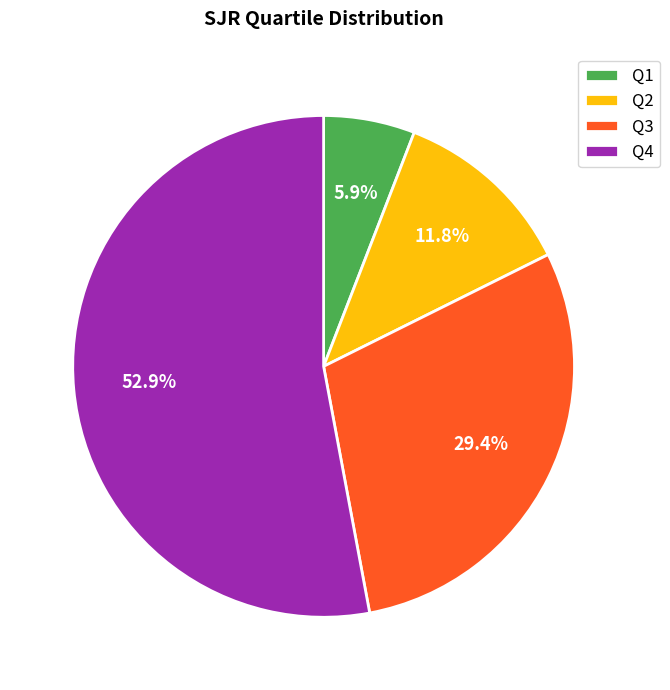

The Q4 slice represents 40% of the pie. True or false?

False